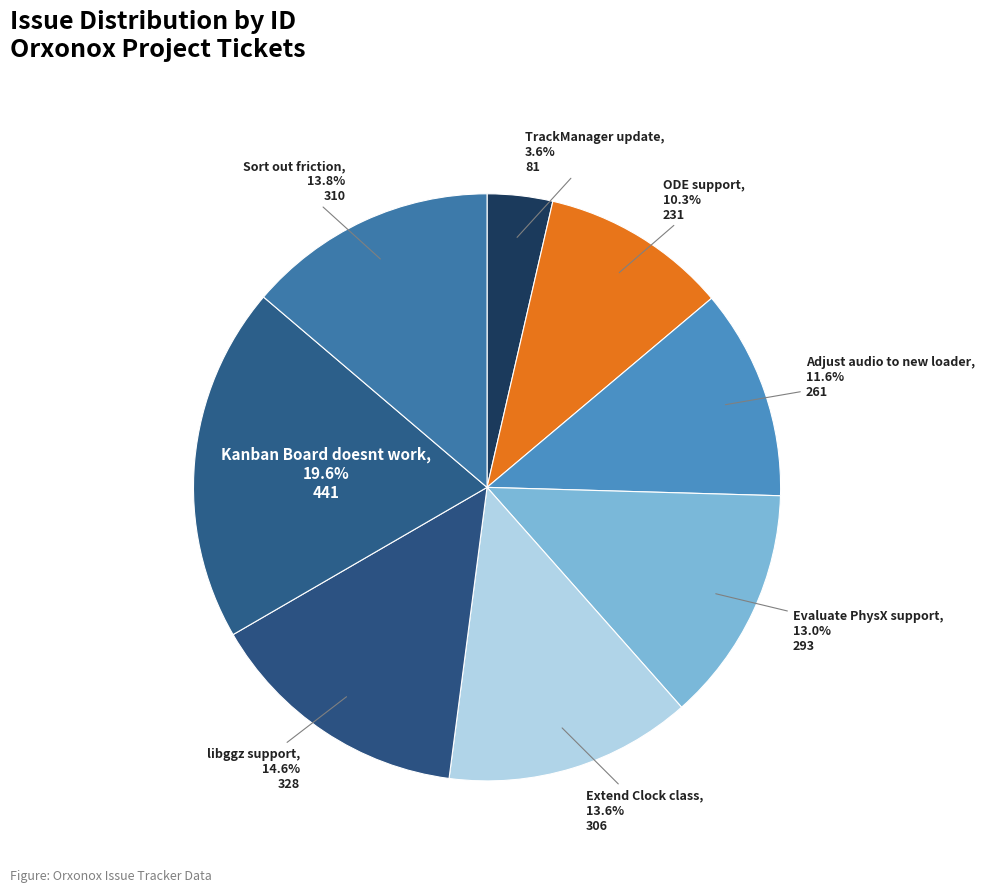

What percentage do Sort out friction and Evaluate PhysX support together represent?

26.8%